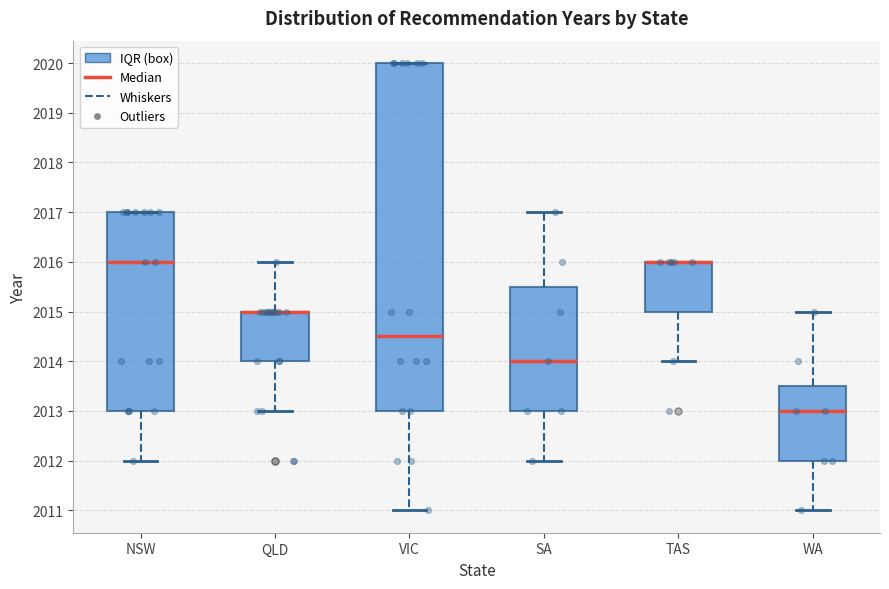

Reading left to right, transcribe this box plot: for each box, give where its median line is, the range the box spans, and where its two whiskers end, as read against the y-axis. The values are not printed on the chart, so give them approximately, as read against the axis.

NSW: median 2016.0, box 2013.0 to 2017.0, whiskers 2012.0 to 2017.0
QLD: median 2015.0 (drawn on the box's upper edge), box 2014.0 to 2015.0, whiskers 2013.0 to 2016.0
VIC: median 2014.5, box 2013.0 to 2020.0, whiskers 2011.0 to 2020.0
SA: median 2014.0, box 2013.0 to 2015.5, whiskers 2012.0 to 2017.0
TAS: median 2016.0 (drawn on the box's upper edge), box 2015.0 to 2016.0, whiskers 2014.0 to 2016.0
WA: median 2013.0, box 2012.0 to 2013.5, whiskers 2011.0 to 2015.0